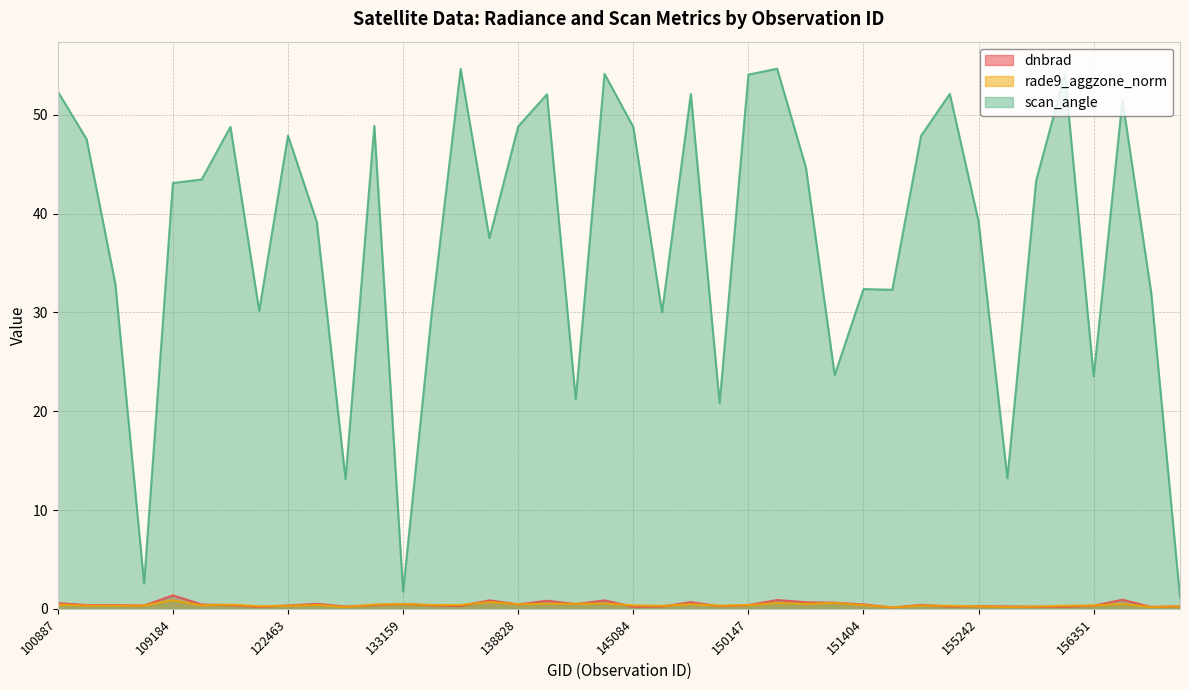

How many interior local peaks does the rade9_aggzone_norm series have?

12